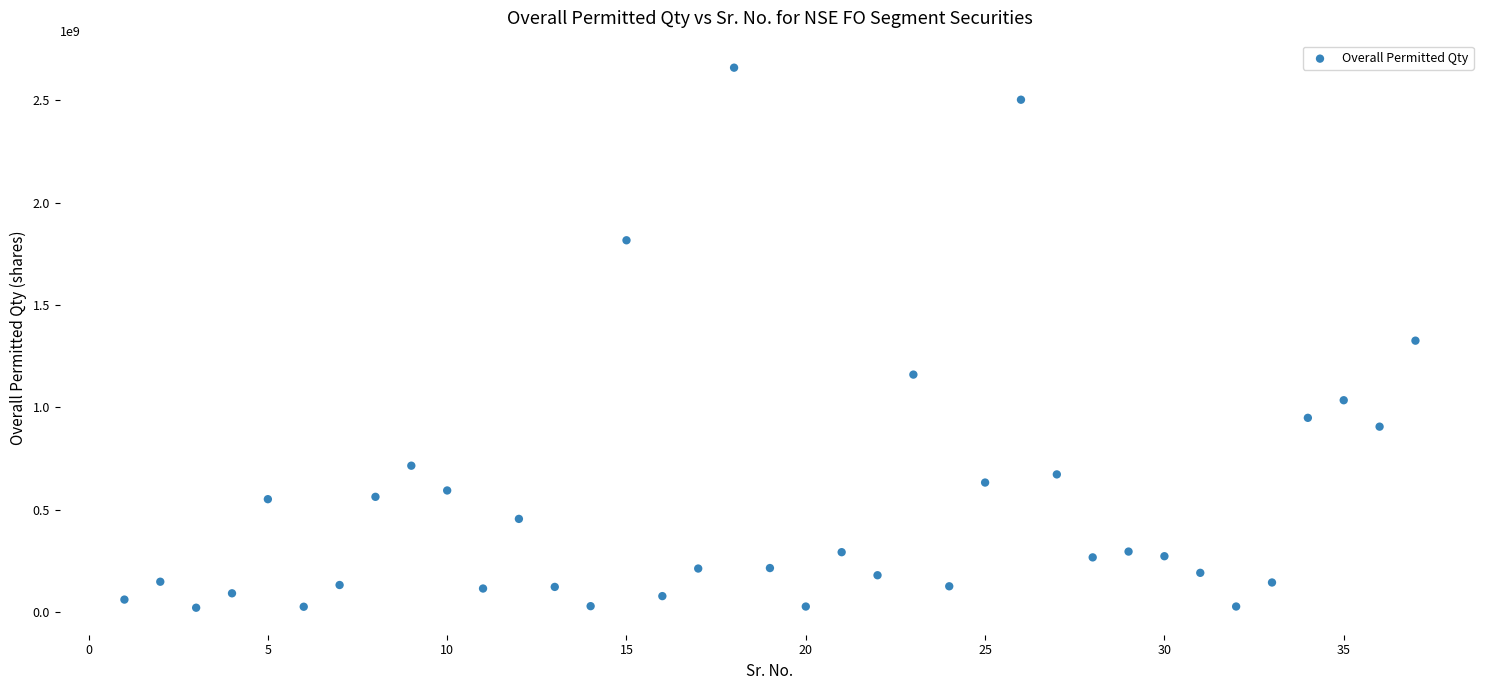

What is the range of X values (max minus min)?

36